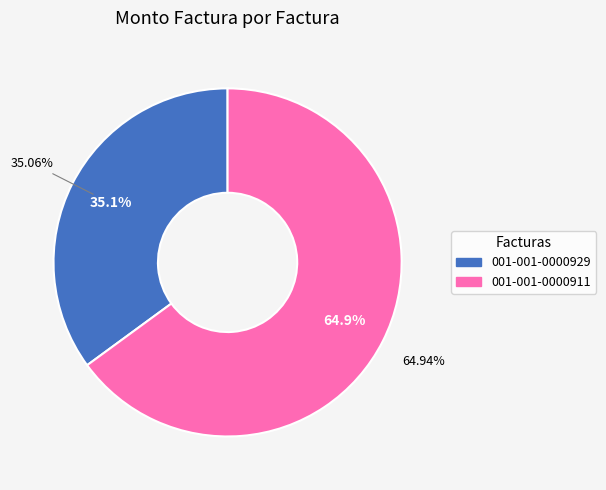

Combined, do 001-001-0000929 and 001-001-0000911 account for over 50%?

Yes